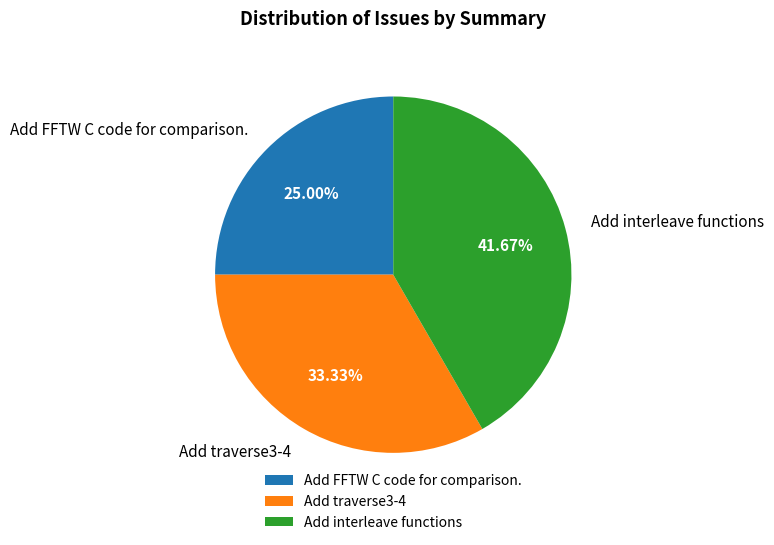

How many slices are in this pie chart?

3